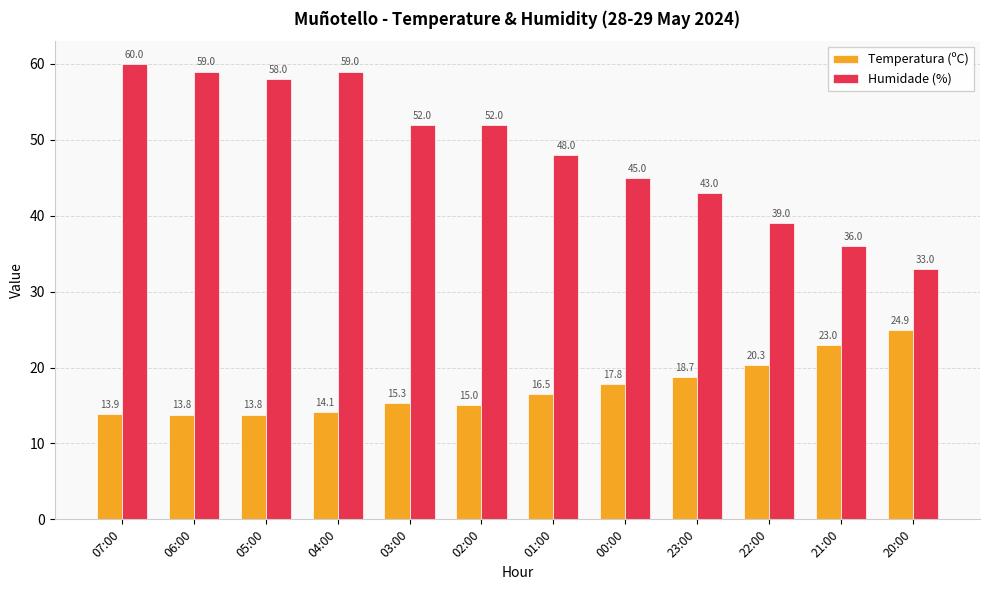

What is the difference between the highest and lowest values at 22:00?

18.7